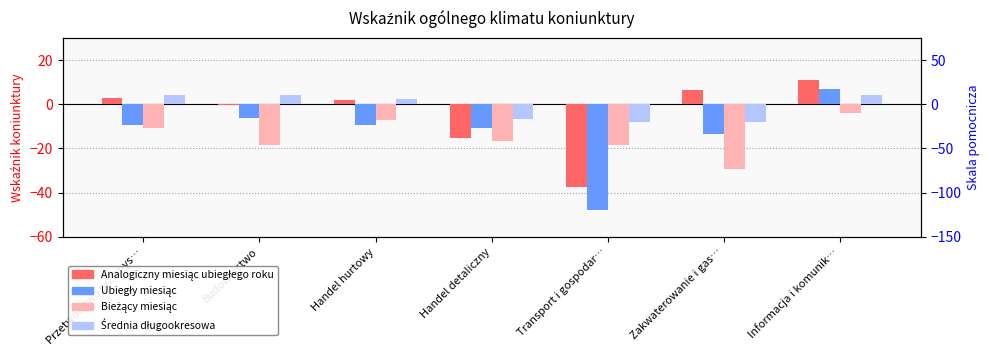

Rank the series by their average value, from lowest to highest.

Bieżący miesiąc, Ubiegły miesiąc, Analogiczny miesiąc ubiegłego roku, Średnia długookresowa